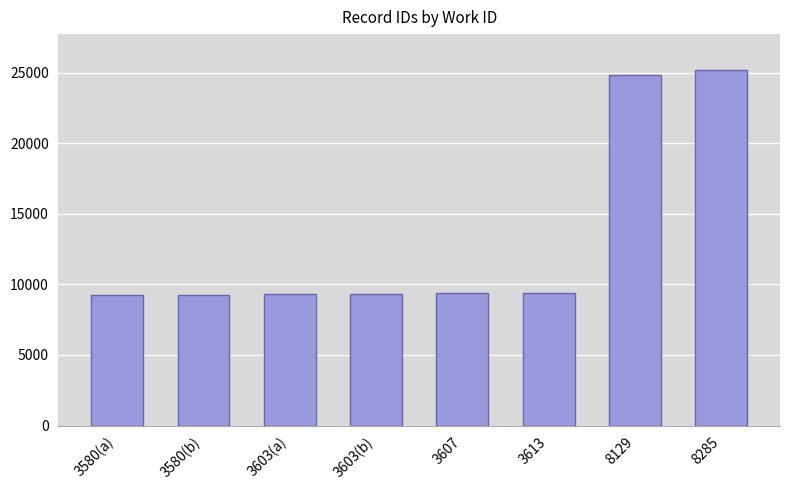

What is the ratio of the value at 3580(a) to the value at 3603(a)?

1.0